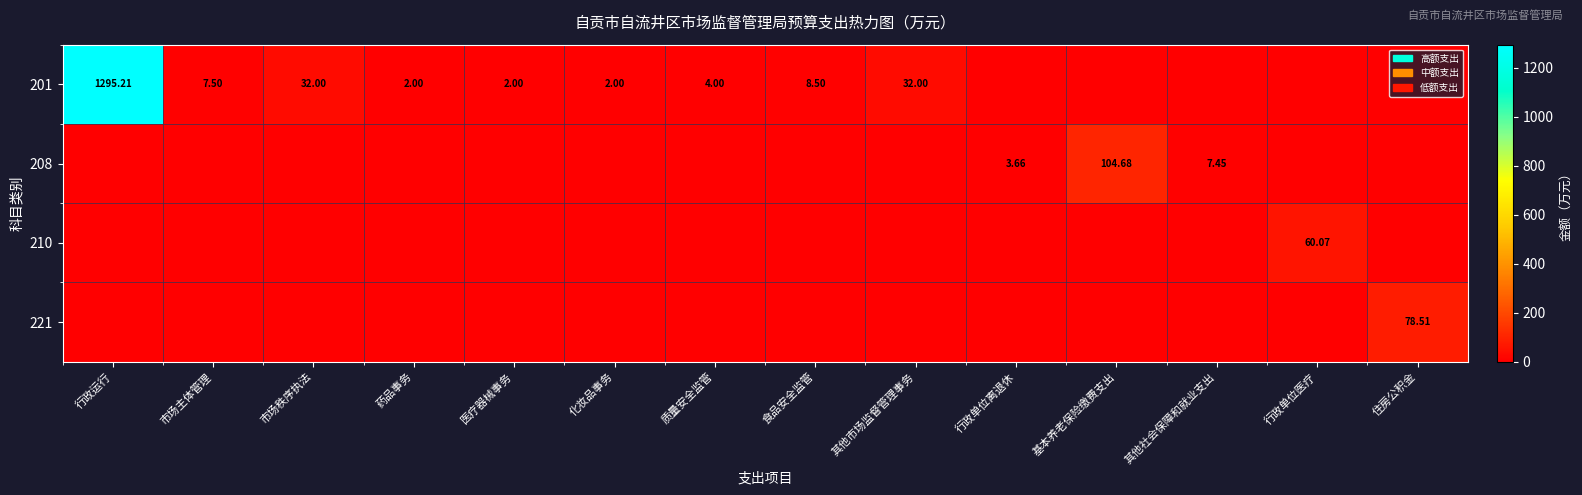

Is it true that 208 equals 0.0 at 市场主体管理?

True